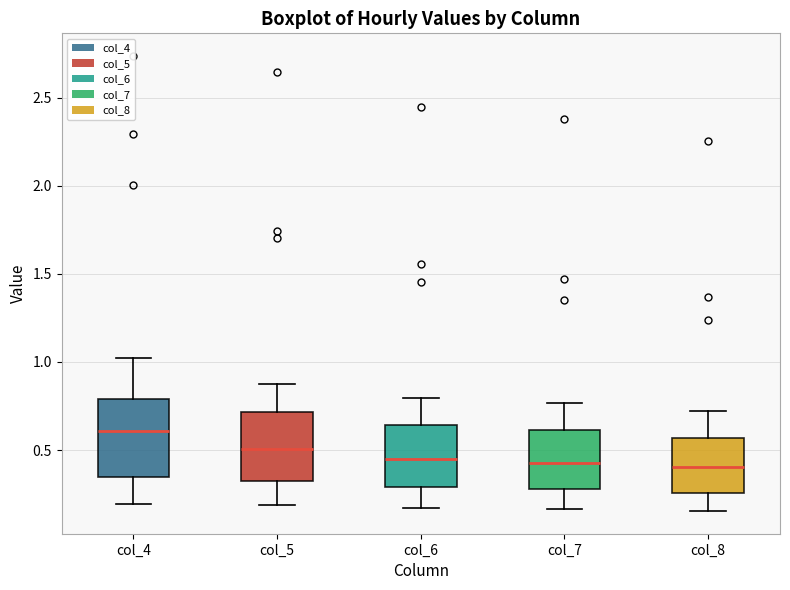

Comparing the boxes themselves (not the whiskers), which one is the tallest?

col_4